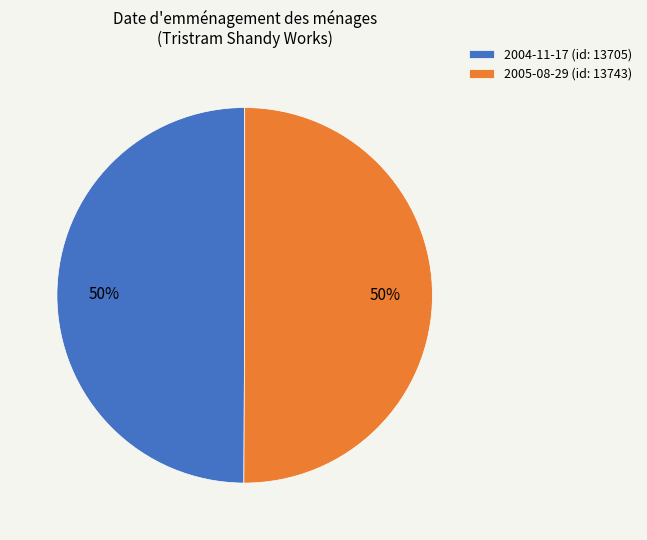

Do 2004-11-17 (id: 13705) and 2005-08-29 (id: 13743) together represent more than half of the pie?

Yes